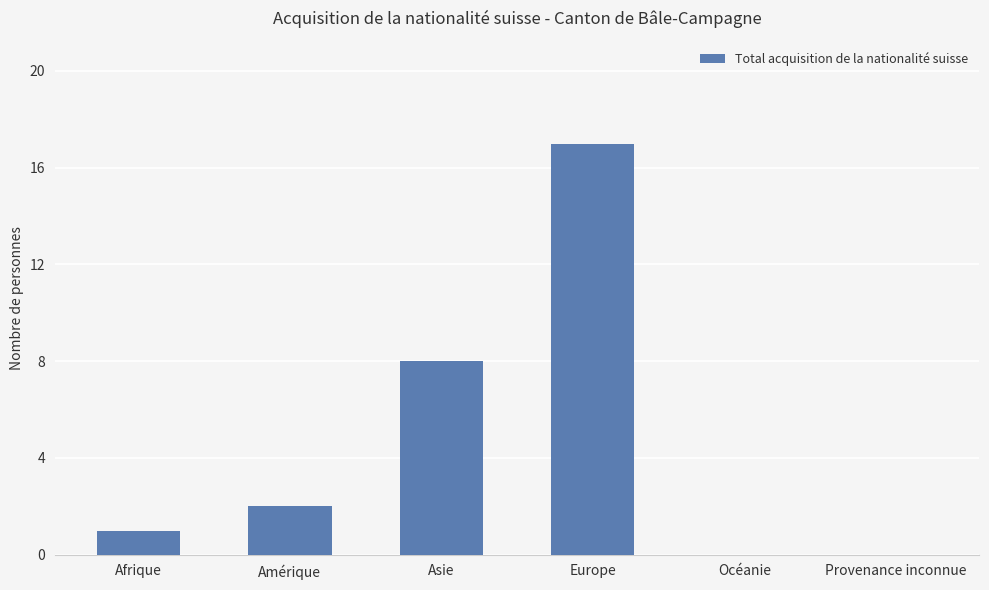

What is the maximum value shown in the chart?

17